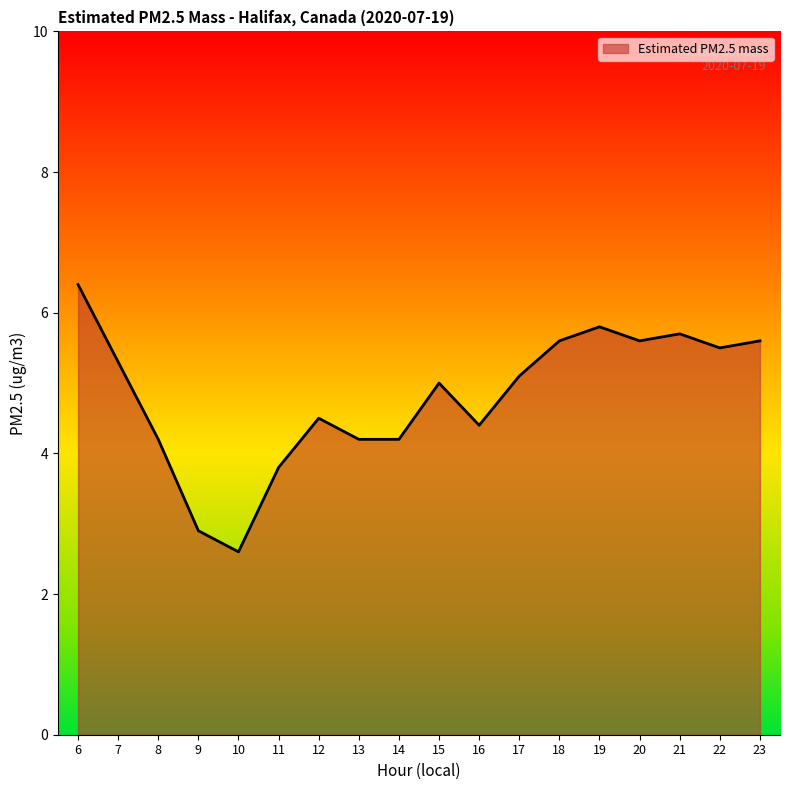

What is the approximate value at 22?

5.5